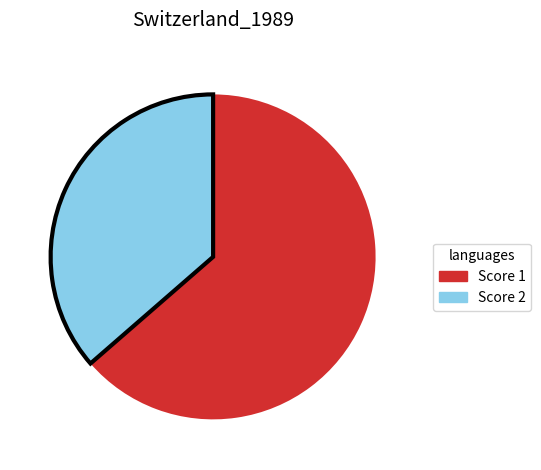

Is there a majority slice in this chart?

Yes